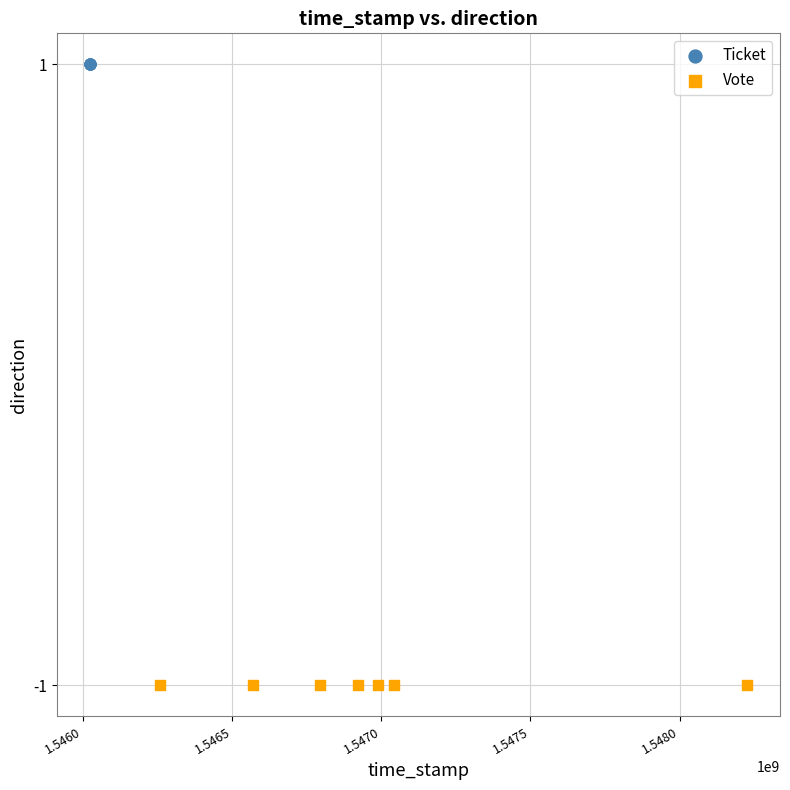

Which series contains the lowest Y value?

Vote